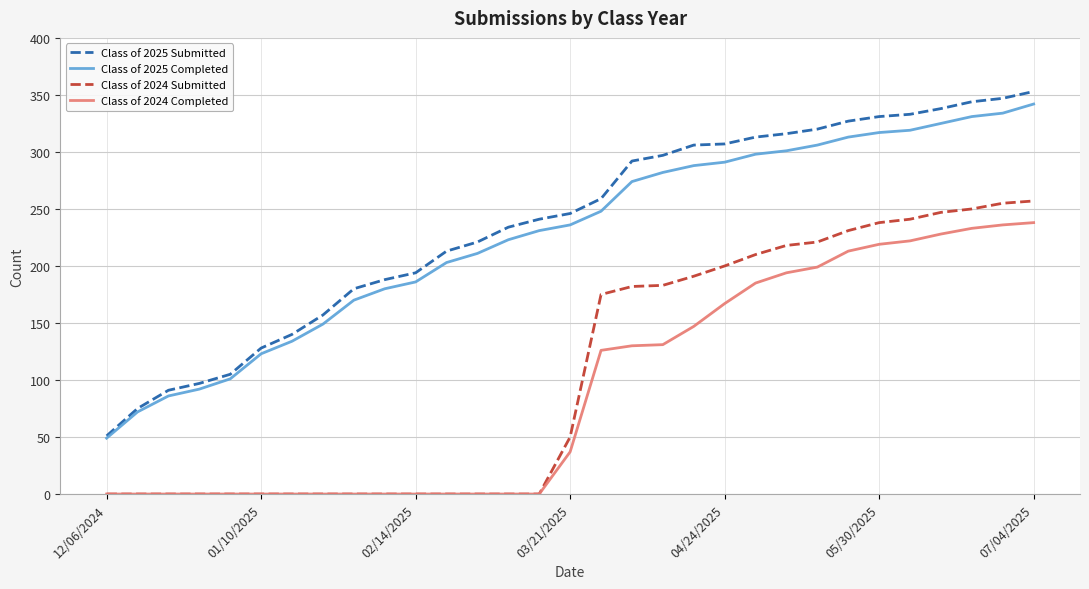

True or false: Class of 2025 Completed and Class of 2024 Submitted intersect in this chart.

False